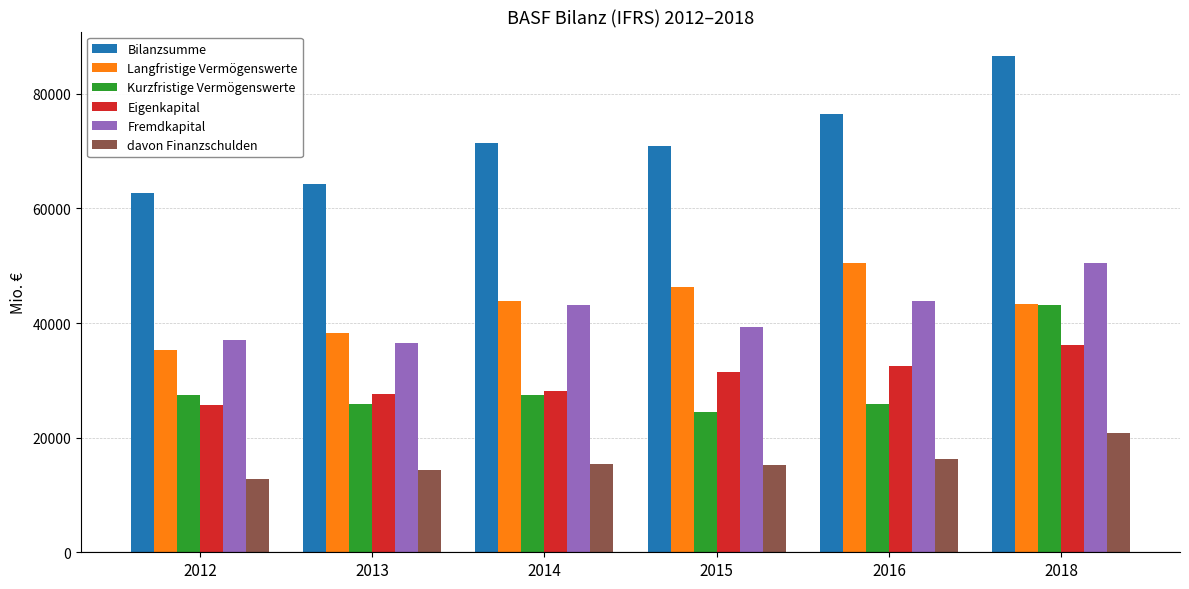

Is it true that Bilanzsumme equals 18637 at 2014?

False